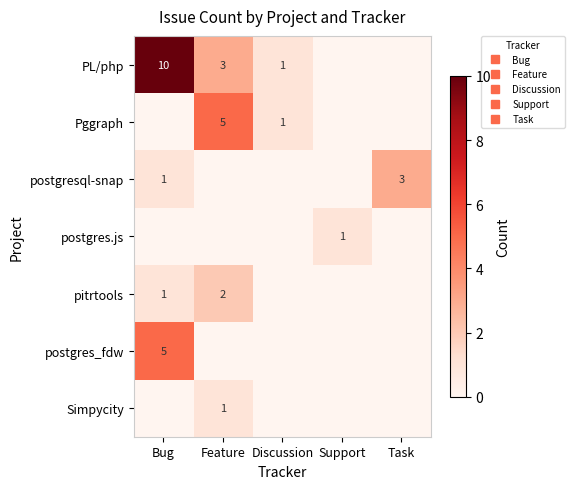

Rank the series by their maximum value, from lowest to highest.

postgres.js, Simpycity, pitrtools, postgresql-snap, Pggraph, postgres_fdw, PL/php